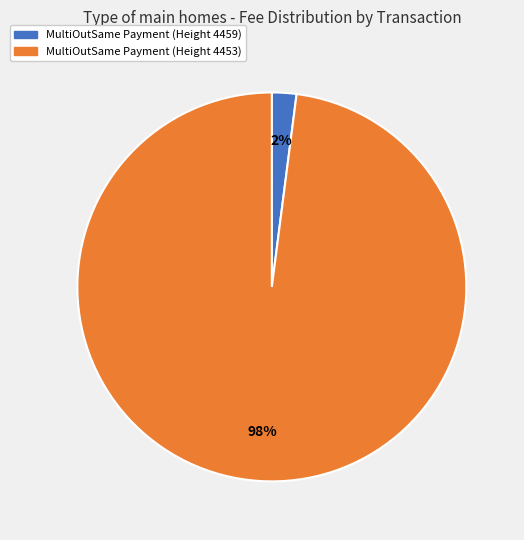

To the nearest percent, what portion does MultiOutSame Payment (Height 4459) represent?

2%